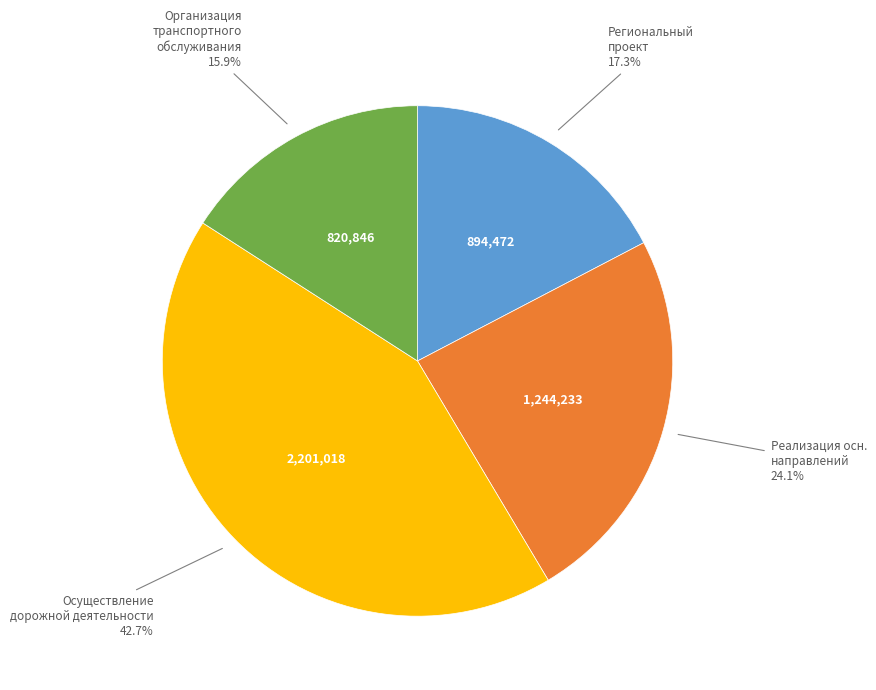

Does any single category account for the majority?

No